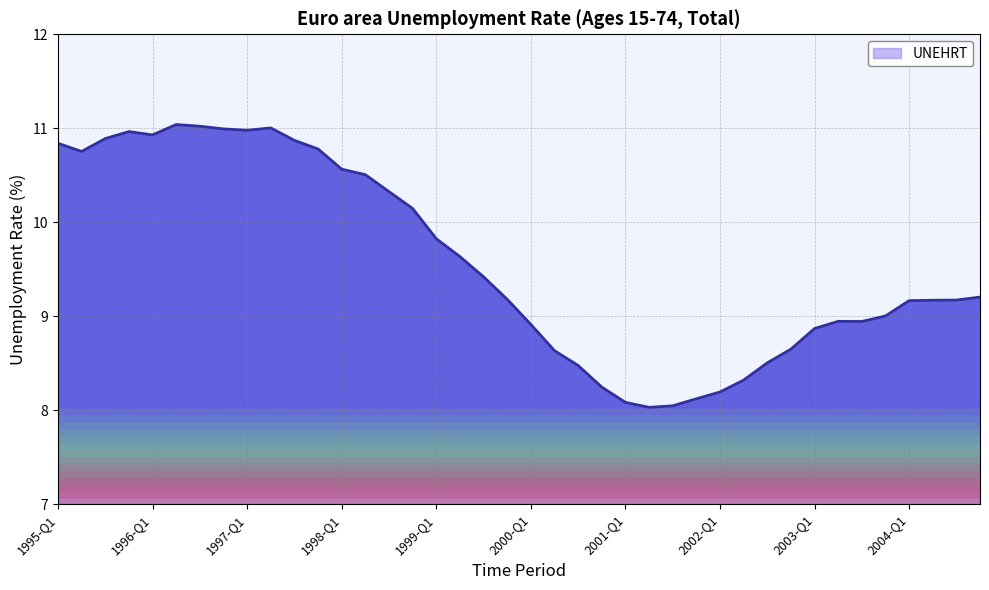

What is the maximum value shown in the chart?

11.0